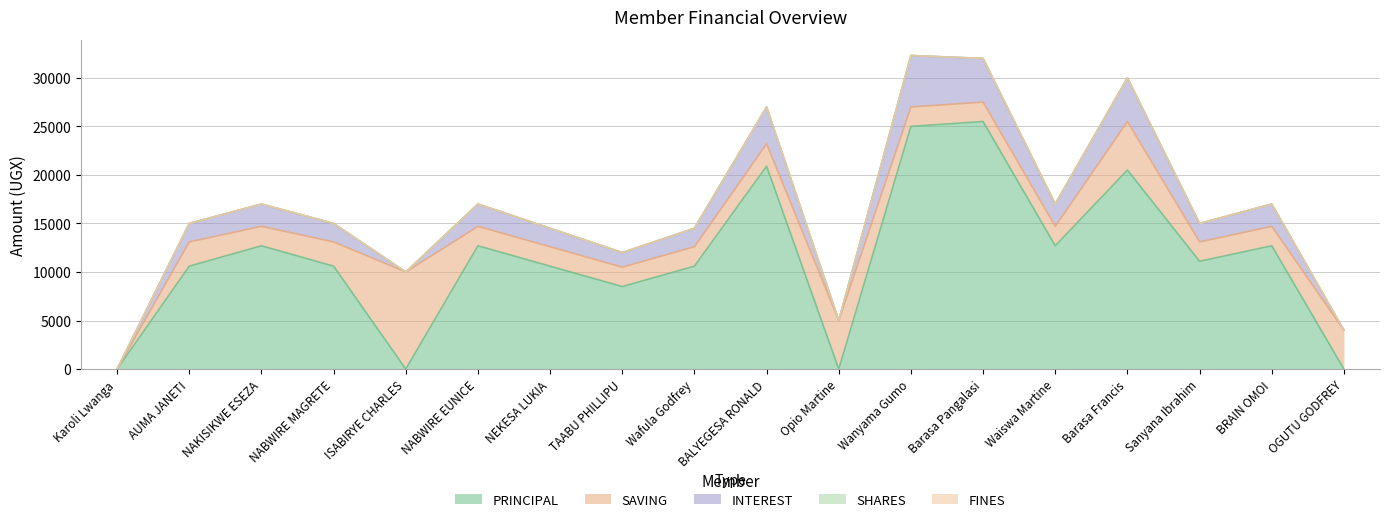

What is the spread (max minus min) of values at AUMA JANETI?

10600